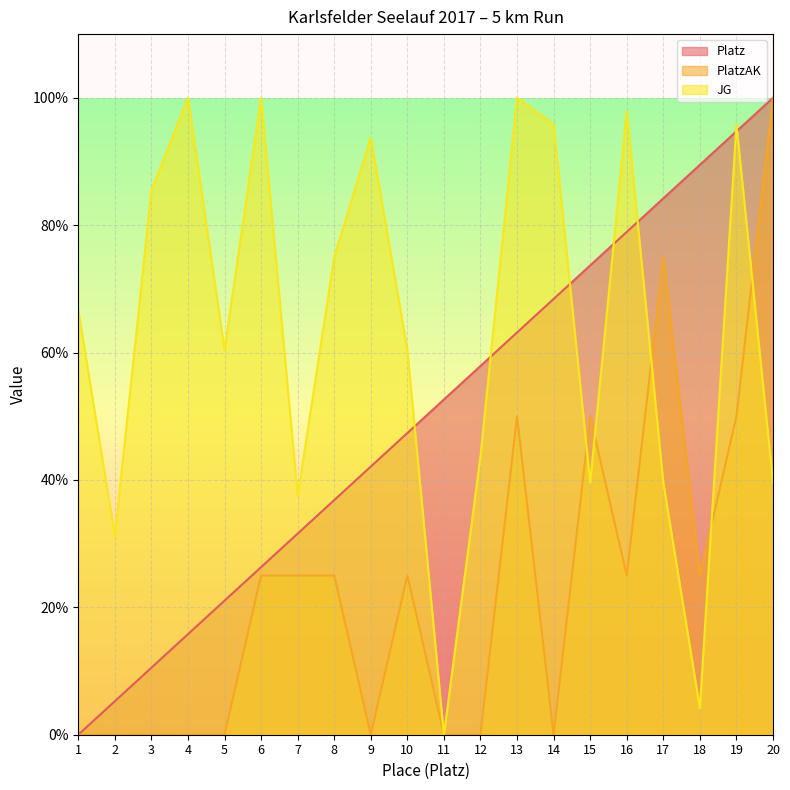

How many intersections are there between JG and PlatzAK?

5